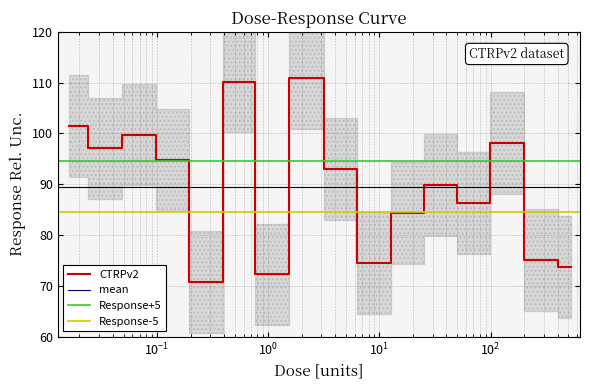

Rank the categories by value from lowest to highest.

0.26, 1.0, 530.0, 8.3, 270.0, 17.0, 66.0, 33.0, 4.2, 0.13, 0.032, 130.0, 0.065, 0.016, 0.52, 2.1